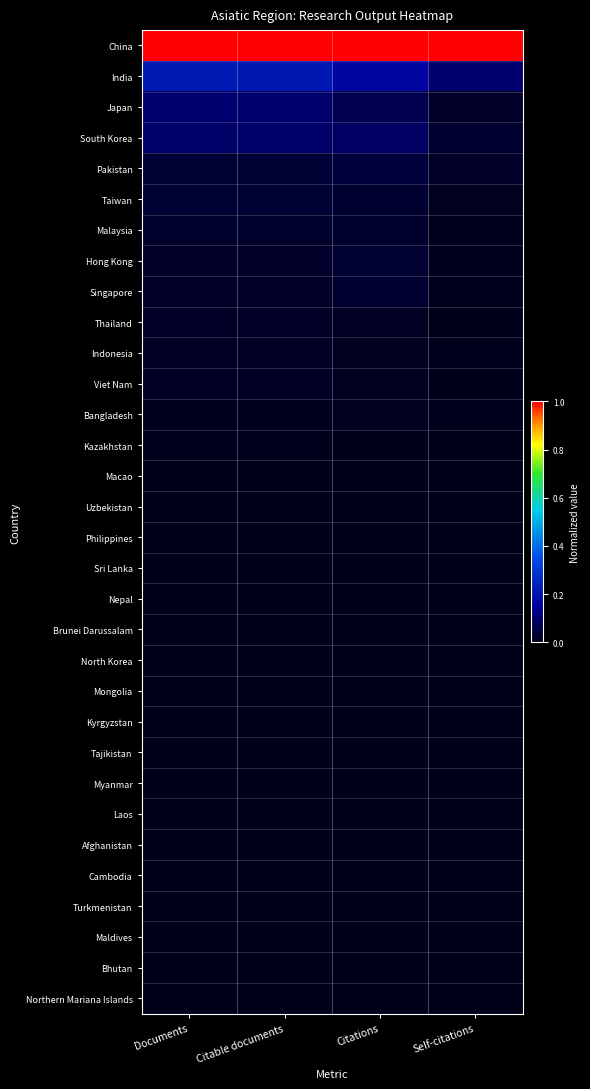

Reading right to left, transcribe all the data shown in this chart.

China: Self-citations=1.0	Citations=1.0	Citable documents=1.0	Documents=1.0
India: Self-citations=0.1	Citations=0.2	Citable documents=0.2	Documents=0.2
Japan: Self-citations=0.0	Citations=0.1	Citable documents=0.1	Documents=0.1
South Korea: Self-citations=0.0	Citations=0.1	Citable documents=0.1	Documents=0.1
Pakistan: Self-citations=0.0	Citations=0.0	Citable documents=0.0	Documents=0.0
Taiwan: Self-citations=0.0	Citations=0.0	Citable documents=0.0	Documents=0.0
Malaysia: Self-citations=0.0	Citations=0.0	Citable documents=0.0	Documents=0.0
Hong Kong: Self-citations=0.0	Citations=0.0	Citable documents=0.0	Documents=0.0
Singapore: Self-citations=0.0	Citations=0.0	Citable documents=0.0	Documents=0.0
Thailand: Self-citations=0.0	Citations=0.0	Citable documents=0.0	Documents=0.0
Indonesia: Self-citations=0.0	Citations=0.0	Citable documents=0.0	Documents=0.0
Viet Nam: Self-citations=0.0	Citations=0.0	Citable documents=0.0	Documents=0.0
Bangladesh: Self-citations=0.0	Citations=0.0	Citable documents=0.0	Documents=0.0
Kazakhstan: Self-citations=0.0	Citations=0.0	Citable documents=0.0	Documents=0.0
Macao: Self-citations=0.0	Citations=0.0	Citable documents=0.0	Documents=0.0
Uzbekistan: Self-citations=0.0	Citations=0.0	Citable documents=0.0	Documents=0.0
Philippines: Self-citations=0.0	Citations=0.0	Citable documents=0.0	Documents=0.0
Sri Lanka: Self-citations=0.0	Citations=0.0	Citable documents=0.0	Documents=0.0
Nepal: Self-citations=0.0	Citations=0.0	Citable documents=0.0	Documents=0.0
Brunei Darussalam: Self-citations=0.0	Citations=0.0	Citable documents=0.0	Documents=0.0
North Korea: Self-citations=0.0	Citations=0.0	Citable documents=0.0	Documents=0.0
Mongolia: Self-citations=0.0	Citations=0.0	Citable documents=0.0	Documents=0.0
Kyrgyzstan: Self-citations=0.0	Citations=0.0	Citable documents=0.0	Documents=0.0
Tajikistan: Self-citations=0.0	Citations=0.0	Citable documents=0.0	Documents=0.0
Myanmar: Self-citations=0.0	Citations=0.0	Citable documents=0.0	Documents=0.0
Laos: Self-citations=0.0	Citations=0.0	Citable documents=0.0	Documents=0.0
Afghanistan: Self-citations=0.0	Citations=0.0	Citable documents=0.0	Documents=0.0
Cambodia: Self-citations=0.0	Citations=0.0	Citable documents=0.0	Documents=0.0
Turkmenistan: Self-citations=0.0	Citations=0.0	Citable documents=0.0	Documents=0.0
Maldives: Self-citations=0.0	Citations=0.0	Citable documents=0.0	Documents=0.0
Bhutan: Self-citations=0.0	Citations=0.0	Citable documents=0.0	Documents=0.0
Northern Mariana Islands: Self-citations=0.0	Citations=0.0	Citable documents=0.0	Documents=0.0